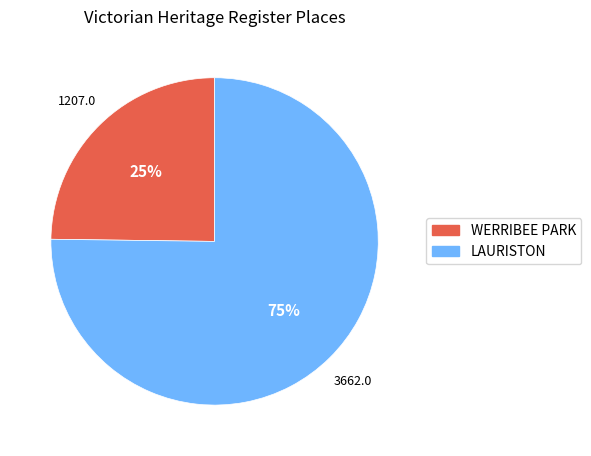

The WERRIBEE PARK slice represents 14% of the pie. True or false?

False